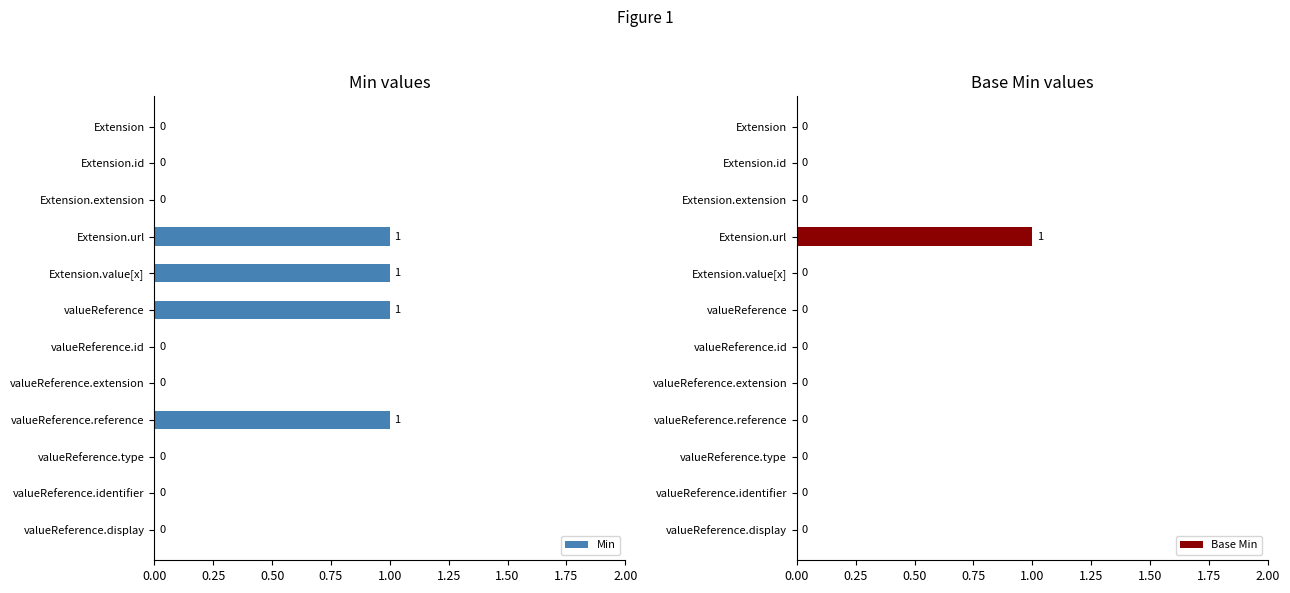

Which series has the widest spread of values?

Min